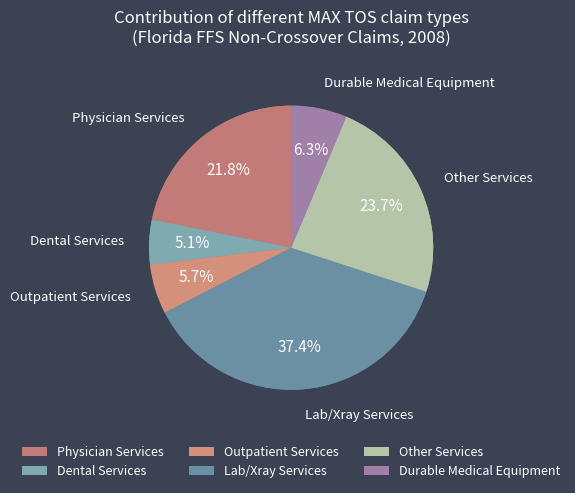

Is there a majority slice in this chart?

No